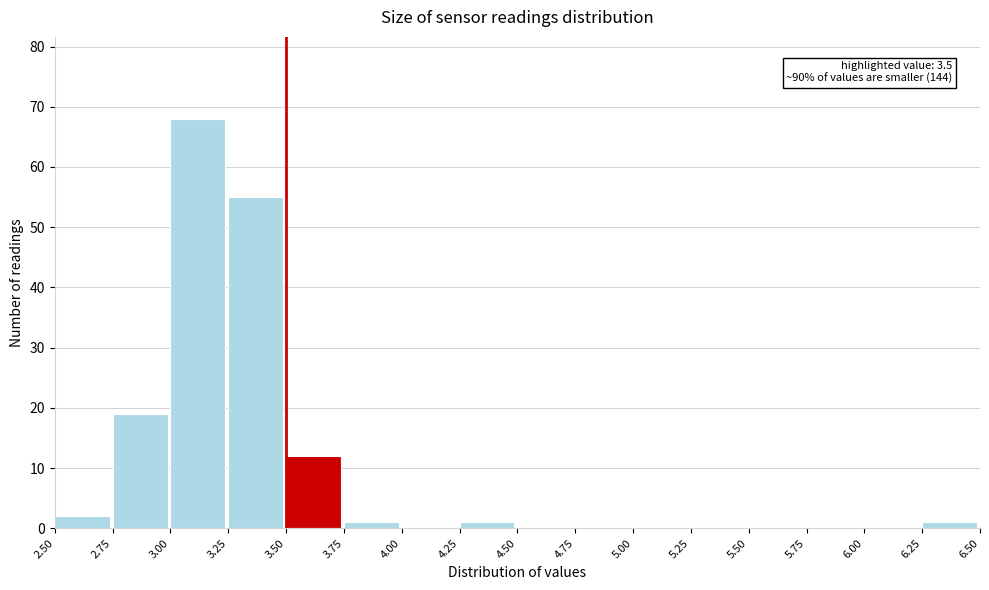

Which range on the x-axis has the tallest bar?

3.00 to 3.25